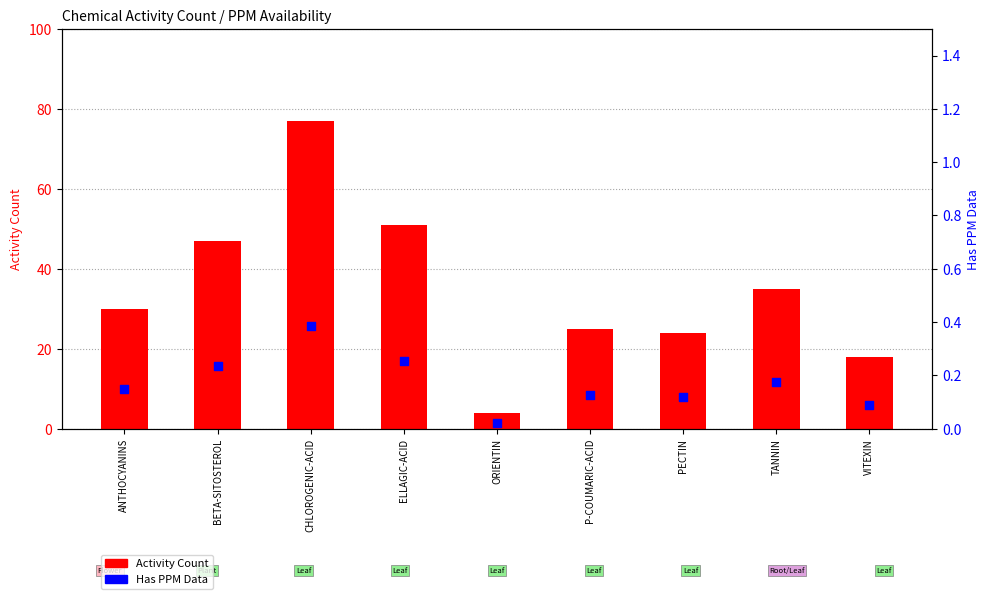

At how many categories does at least one series exceed 6?

8